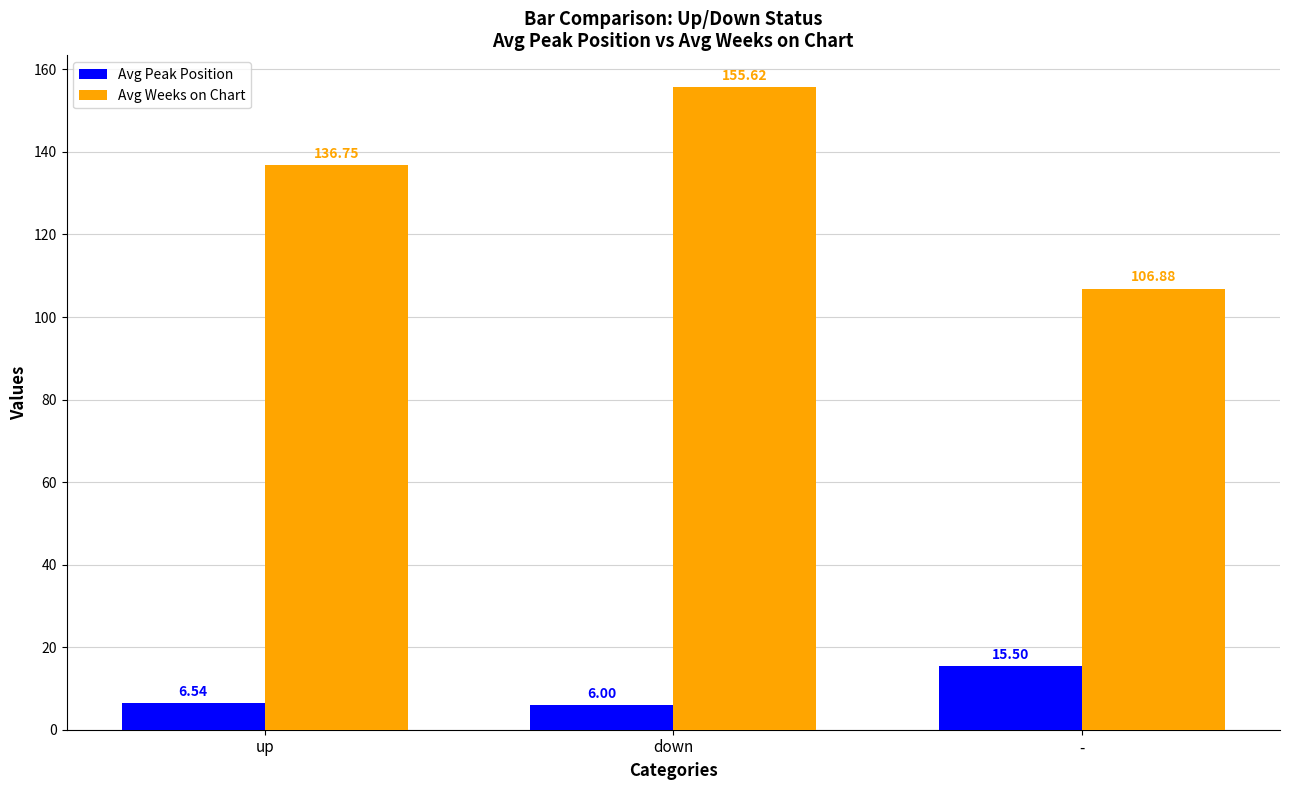

At which label does Avg Weeks on Chart first exceed 136?

up